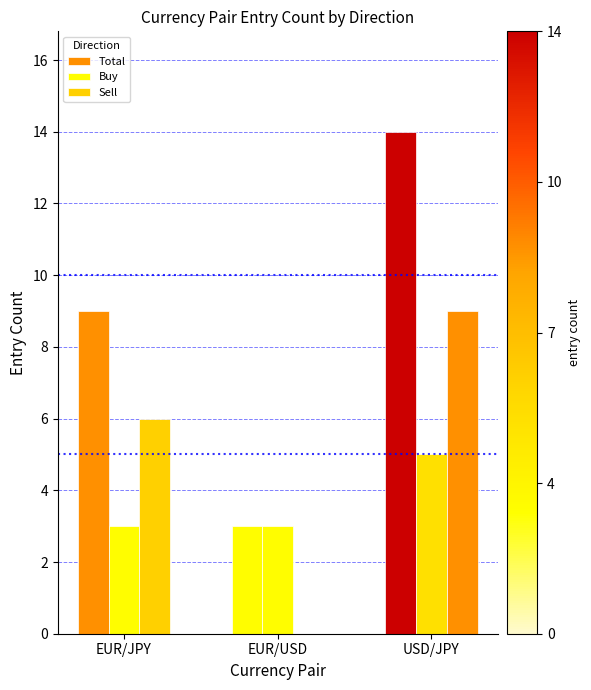

What is the spread (max minus min) of values at USD/JPY?

9